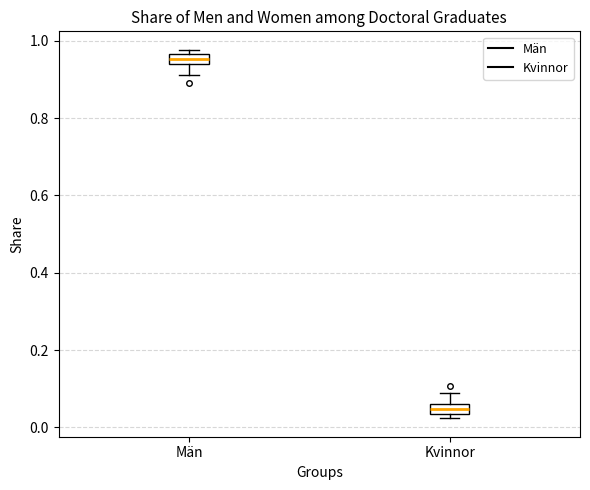

Which box has the lowest median line?

Kvinnor